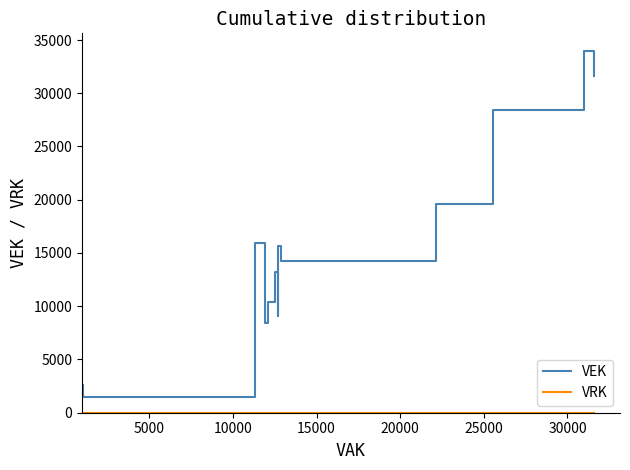

At how many categories does at least one series exceed 27718?

8